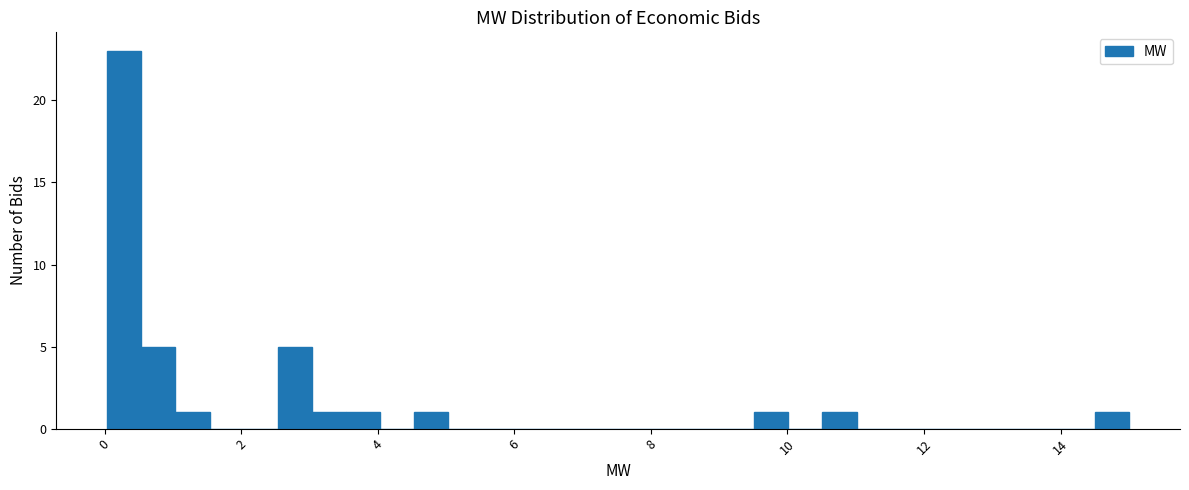

Read against the x-axis, roughly where is the centre of the tallest bar?

0.2